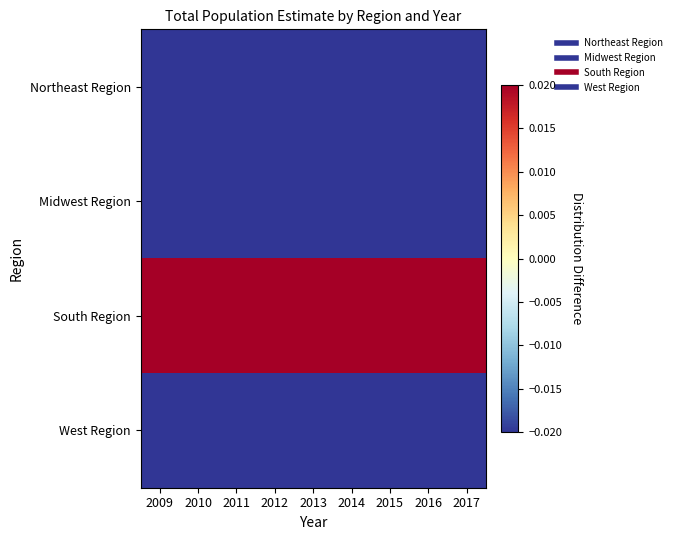

At which category does the chart reach its peak across all series?

2016